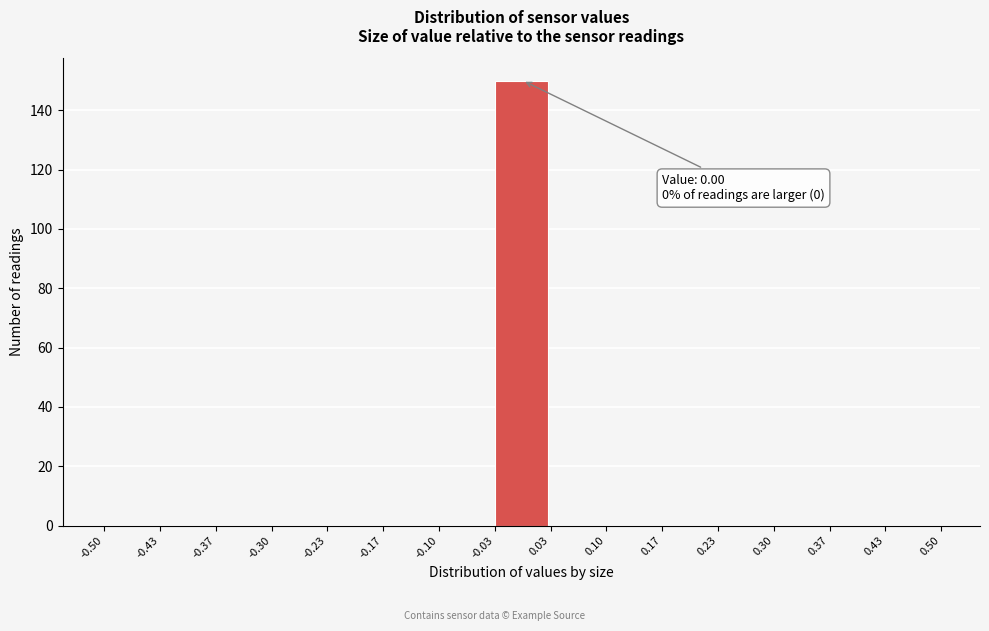

Over which range of the x-axis is the bar tallest?

-0.03 to 0.03